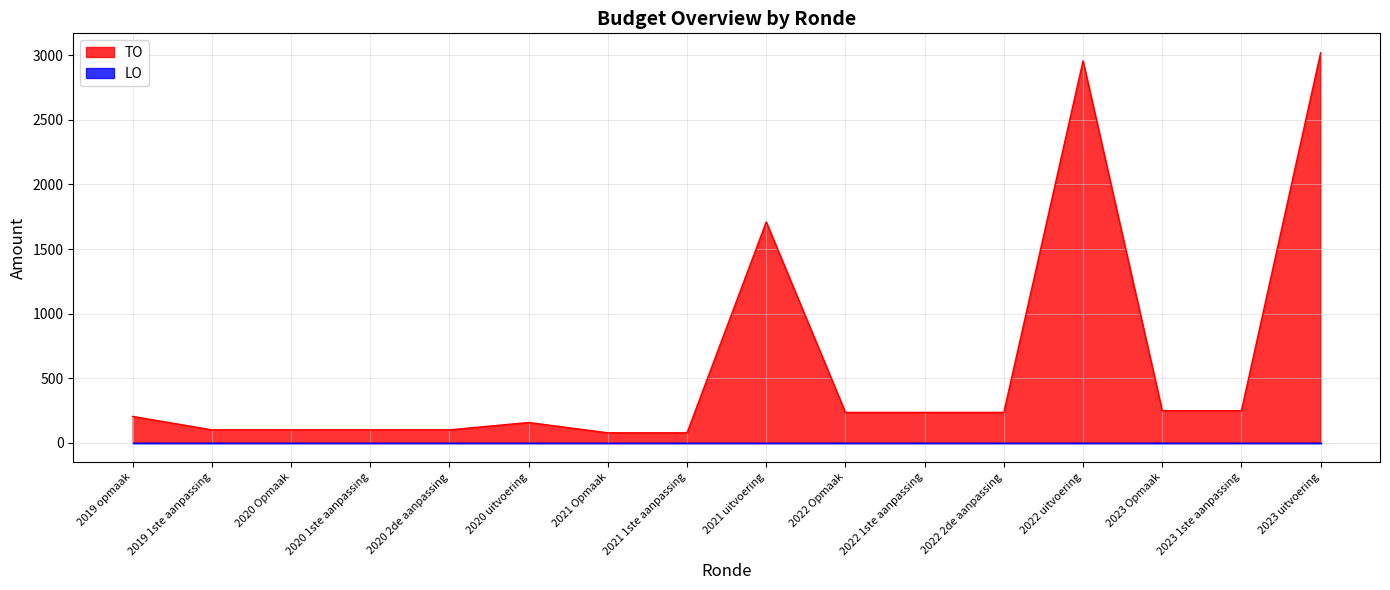

The chart shows a value of 77 at 2021 Opmaak. True or false?

True